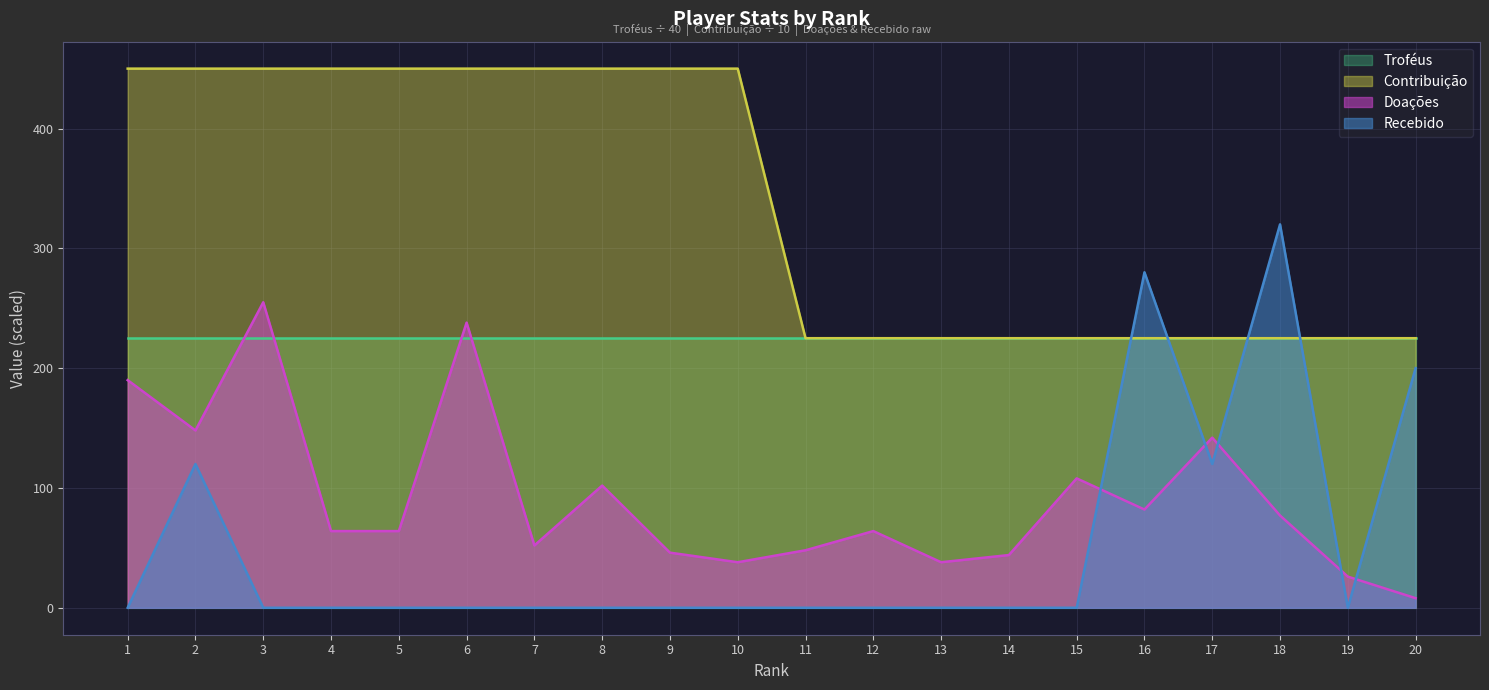

Which series ends up on top after the final intersection of Recebido and Doações?

Recebido